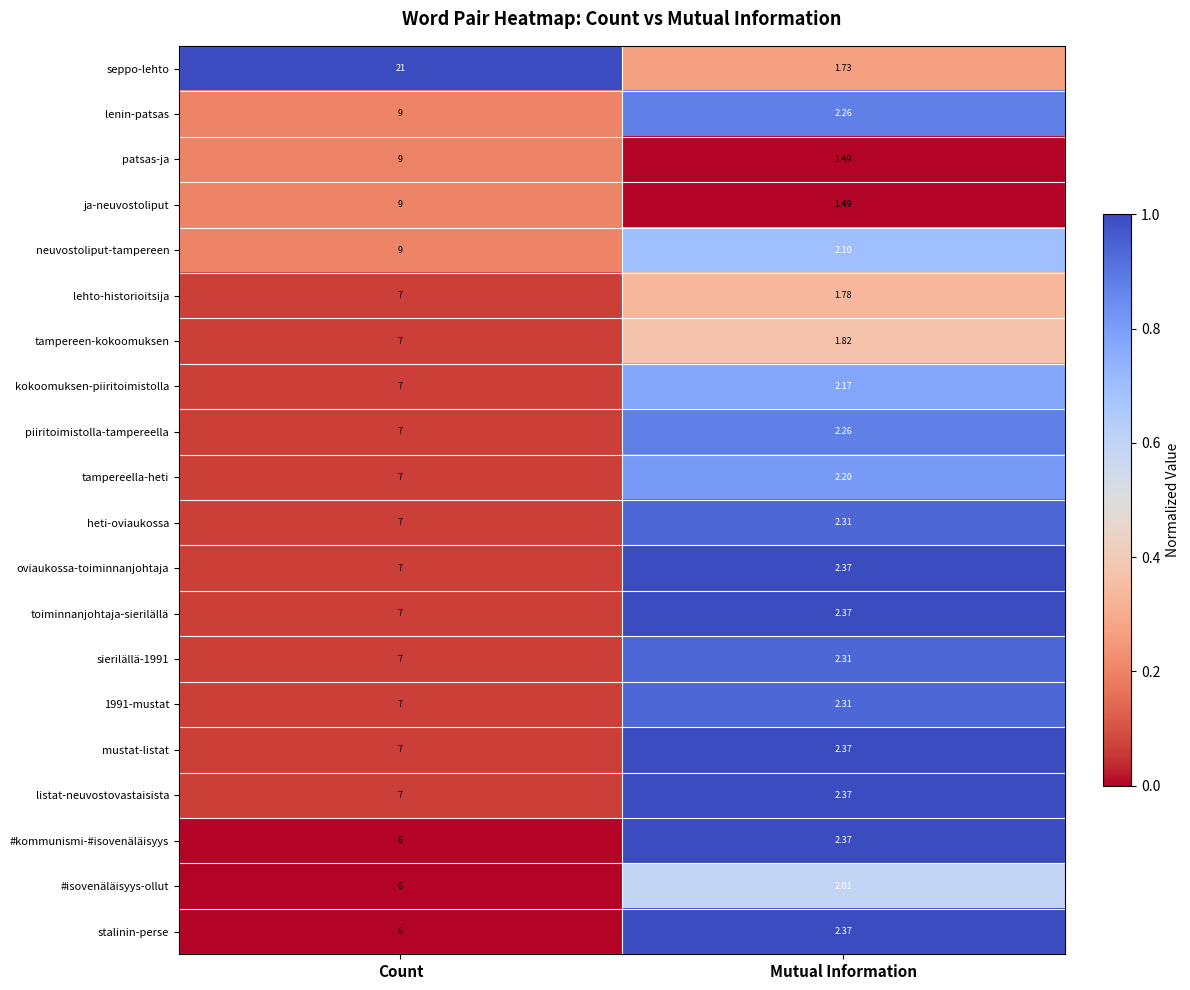

Is the value of tampereen-kokoomuksen at Mutual Information greater than the value of seppo-lehto at Mutual Information?

Yes